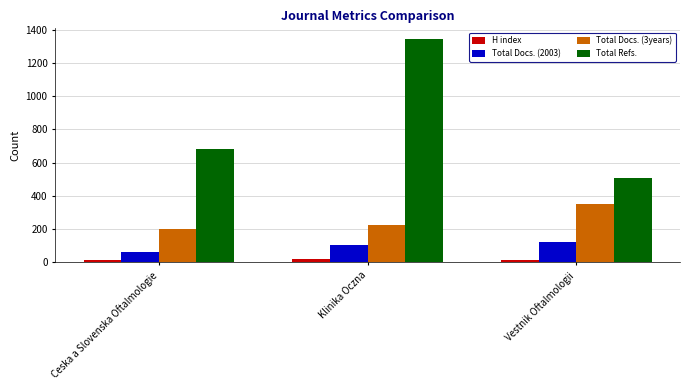

Which category has the lowest value in the Total Refs. series?

Vestnik Oftalmologii